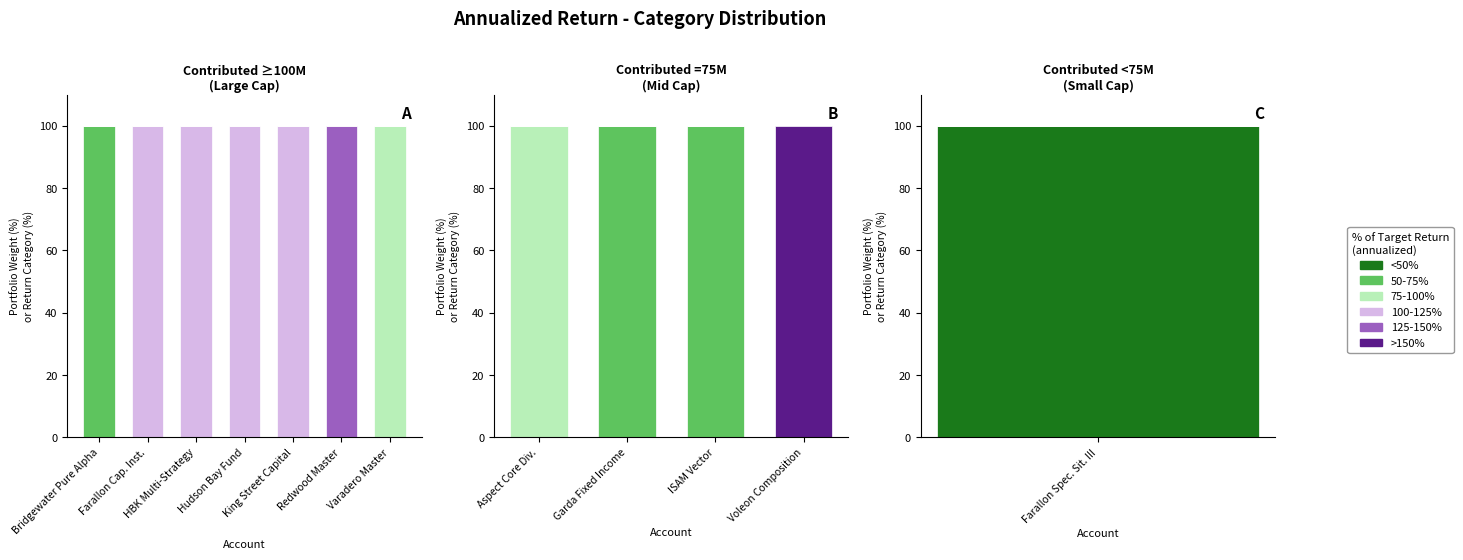

What position from the left is Garda Fixed Income?

2